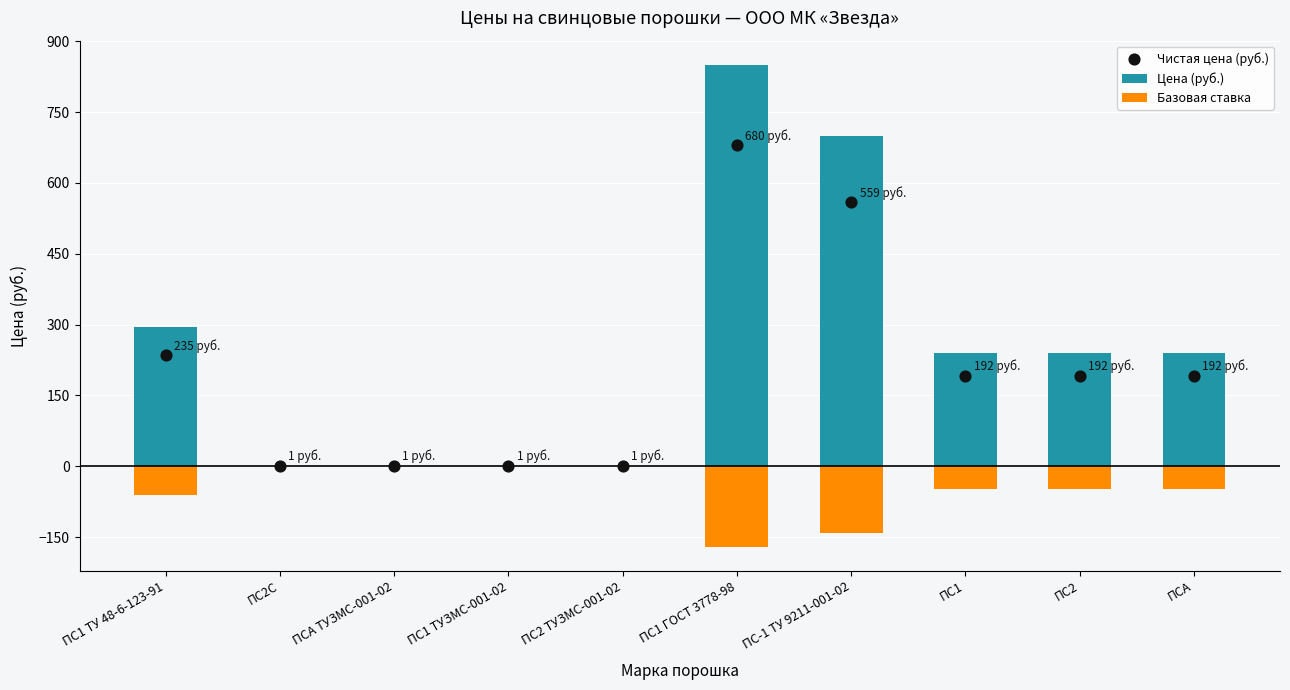

What are all the series names shown in the legend?

Цена (руб.), Базовая ставка, Чистая цена (руб.)